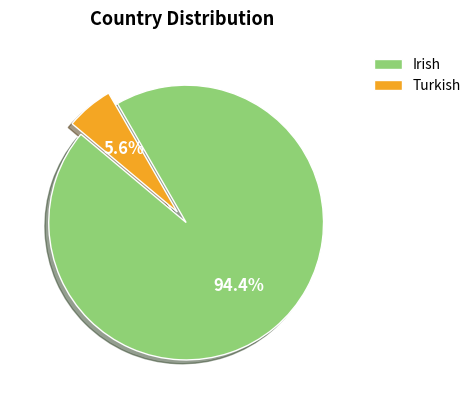

To the nearest percent, what is the average slice percentage?

50%